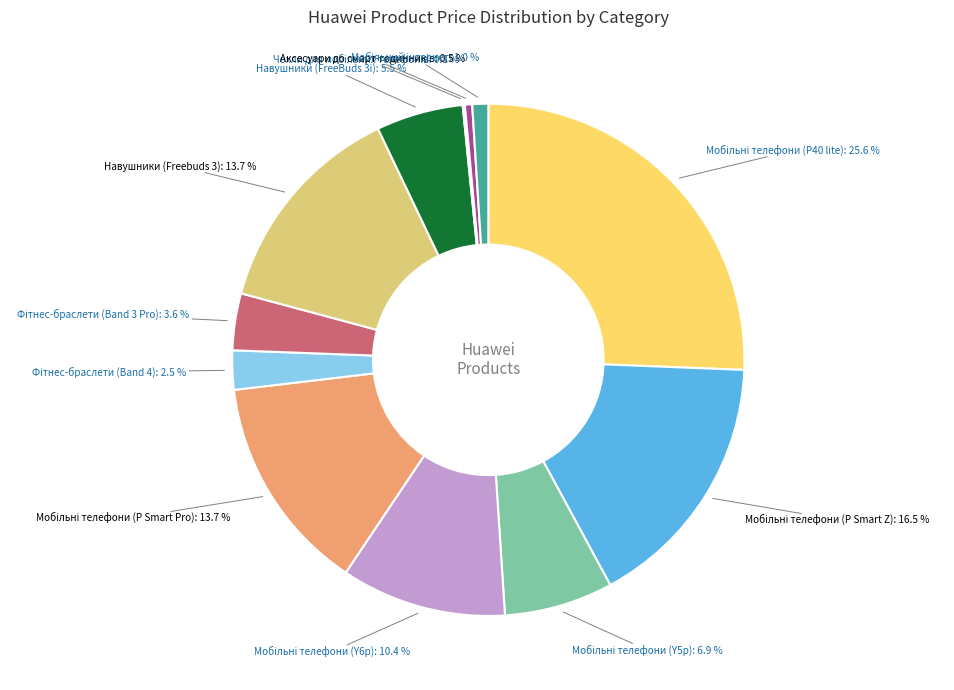

Is there a majority slice in this chart?

No